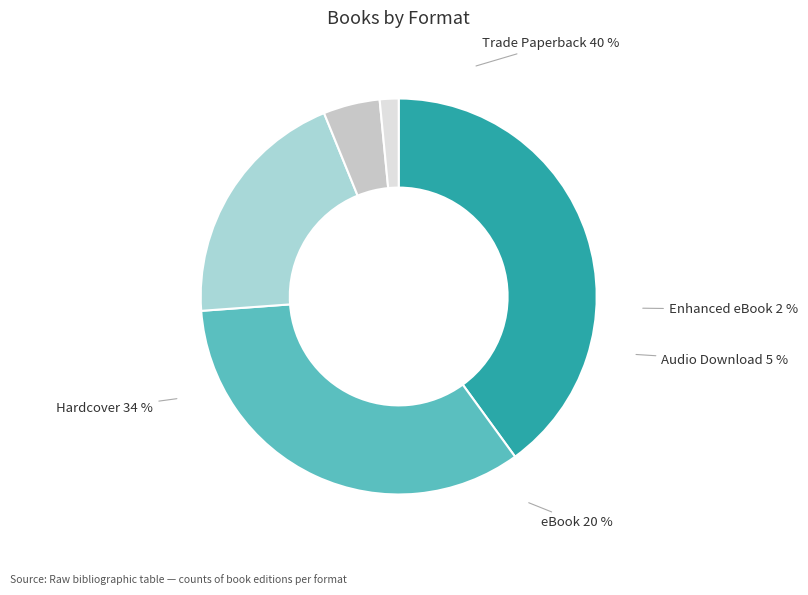

Rank the categories by value from highest to lowest.

Trade Paperback, Hardcover, eBook, Audio Download, Enhanced eBook